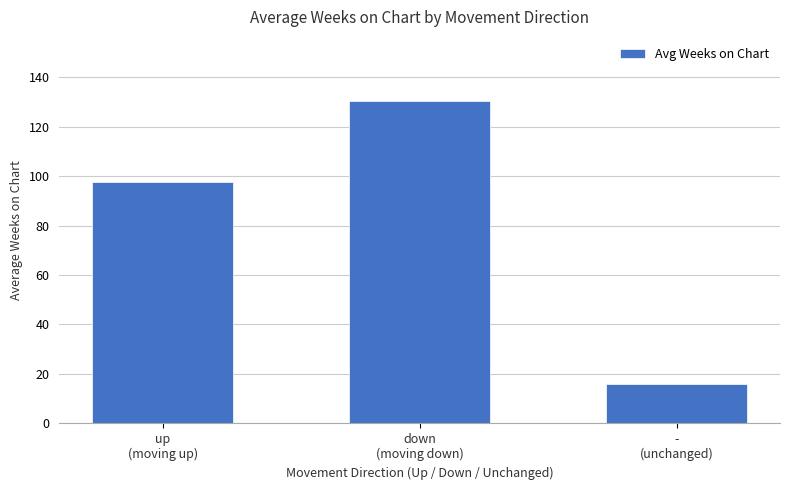

What is the maximum value shown in the chart?

130.4